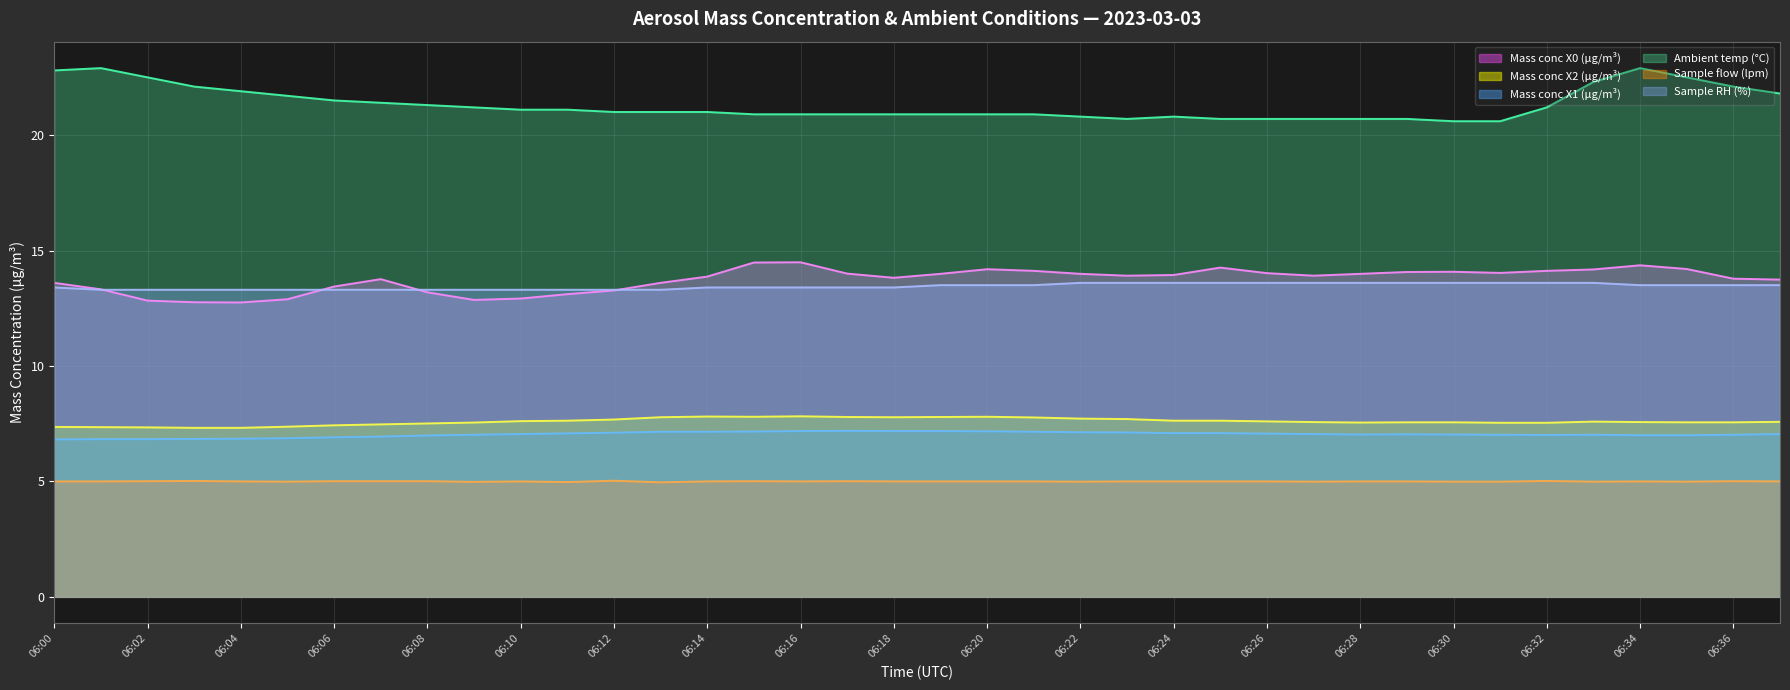

What is the approximate value of Ambient temp (°C) at 06:20?

20.9